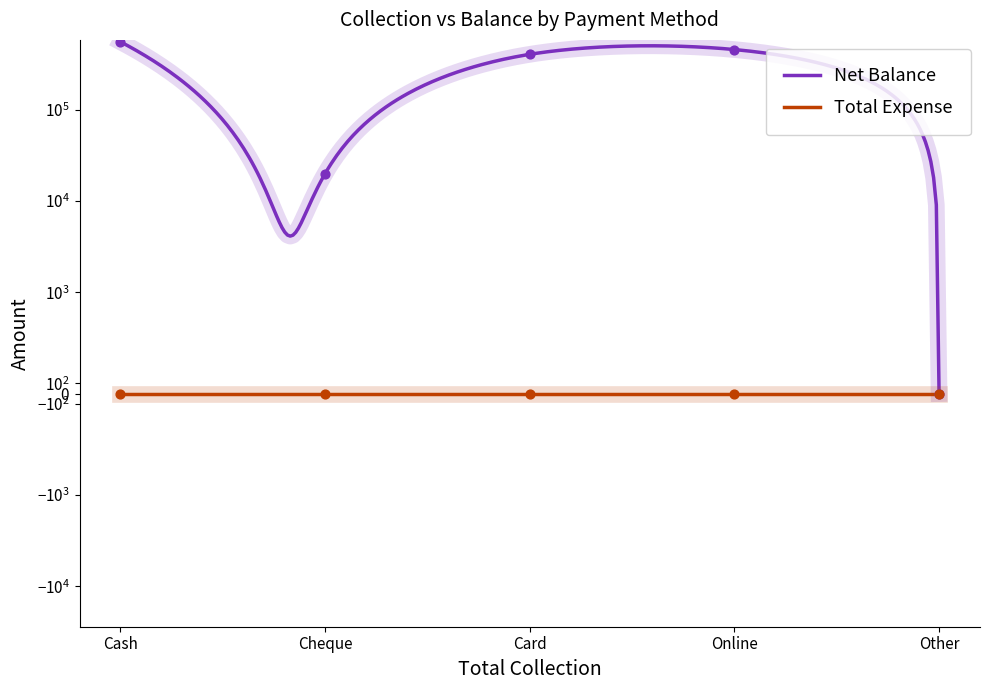

What is the change in value from Cheque to Other?

-20000